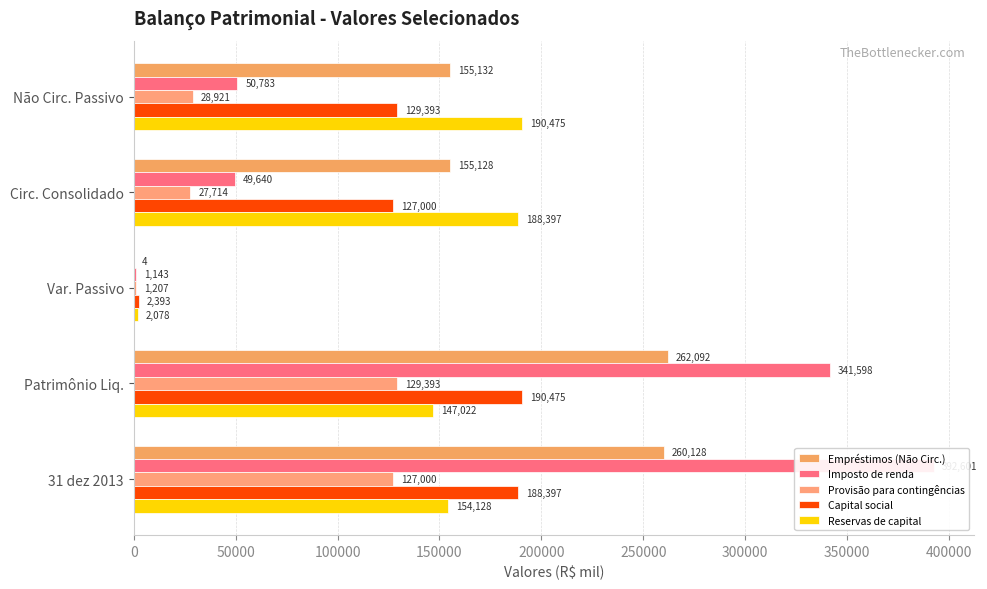

Reading left to right, what are all the values shown in this chart?

Empréstimos (Não Circ.): 155132	155128	4	262092	260128
Imposto de renda: 50783	49640	1143	341598	392601
Provisão para contingências: 28921	27714	1207	129393	127000
Capital social: 129393	127000	2393	190475	188397
Reservas de capital: 190475	188397	2078	147022	154128